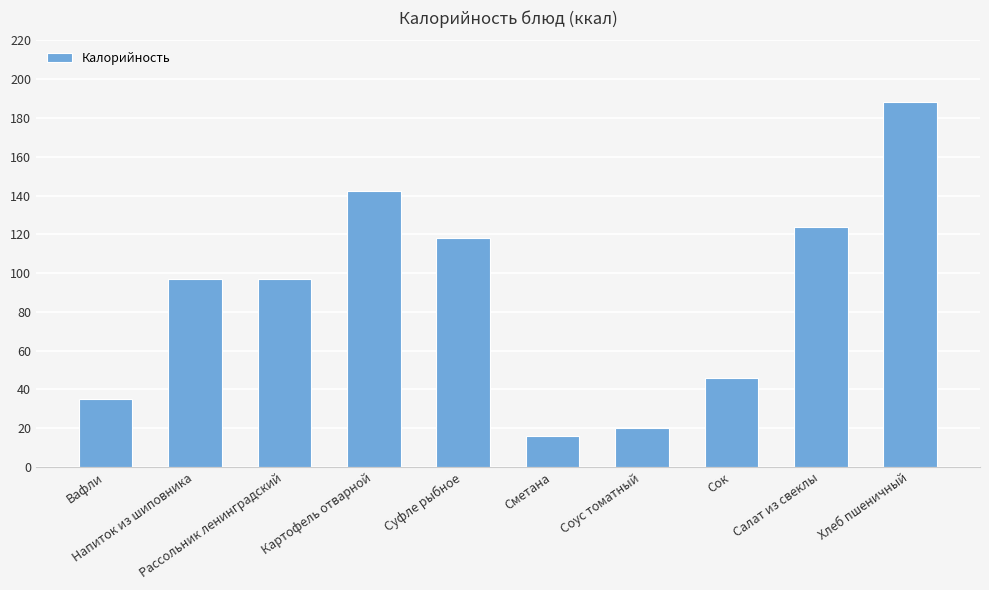

What position from the left is Сметана?

6